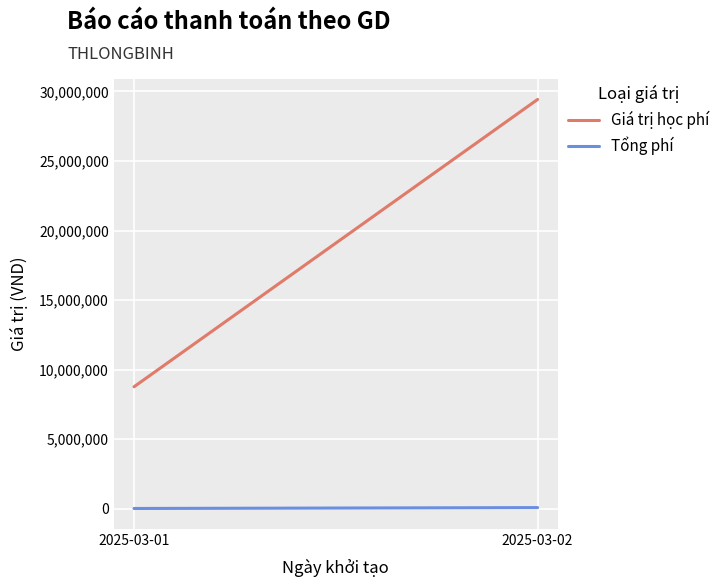

Count the Giá trị học phí values in the range 8771000 to 29426000.

2